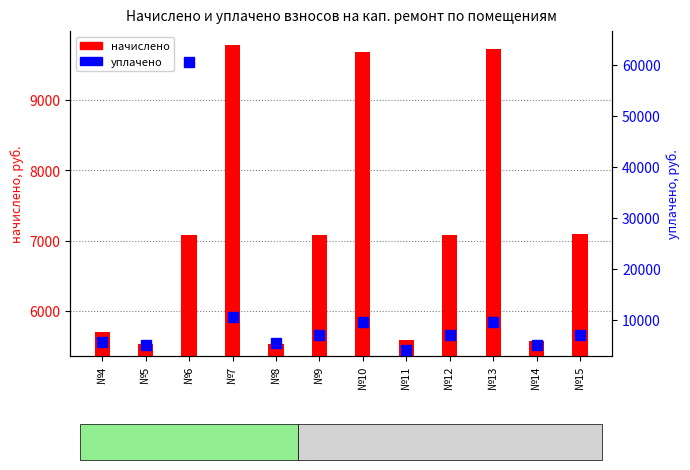

How many series are shown in this chart?

2